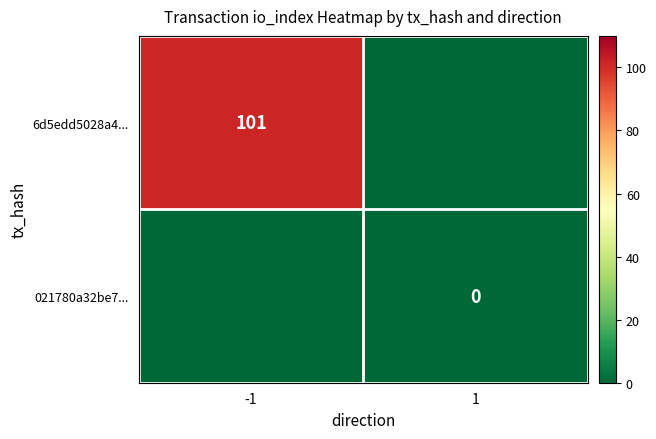

Is it true that 6d5edd5028a4... equals 101 at -1?

True